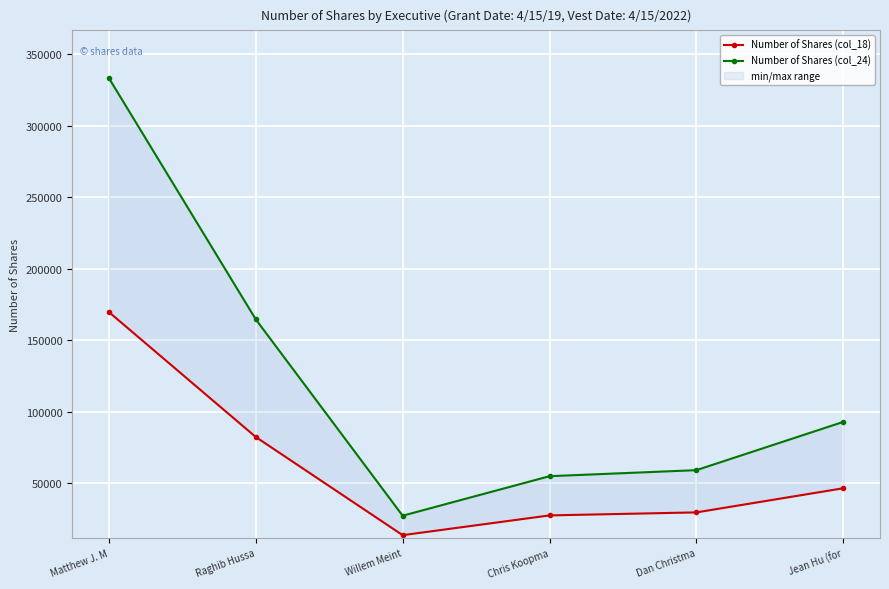

True or false: Number of Shares (col_18) has a value of 82244 at Raghib Hussa.

True